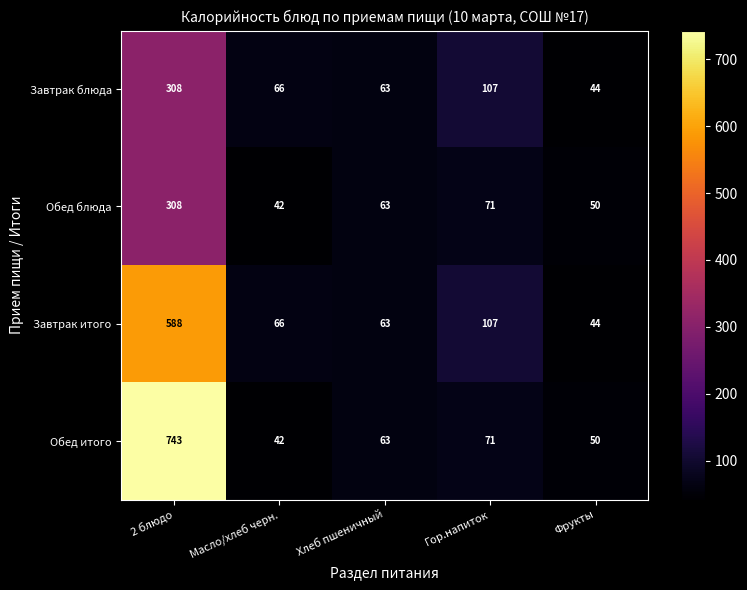

What is the total value across all series at Масло/хлеб черн.?

216